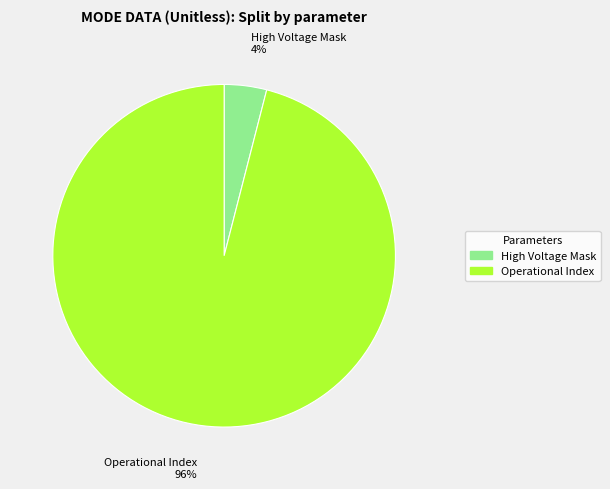

The High Voltage Mask 4% slice represents 4% of the pie. True or false?

True